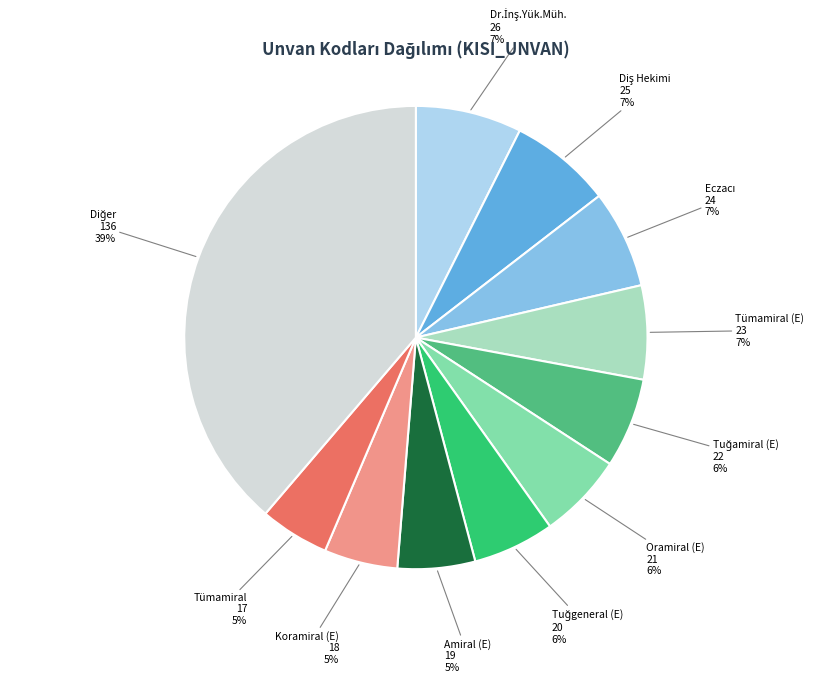

The Amiral (E) slice represents 13% of the pie. True or false?

False